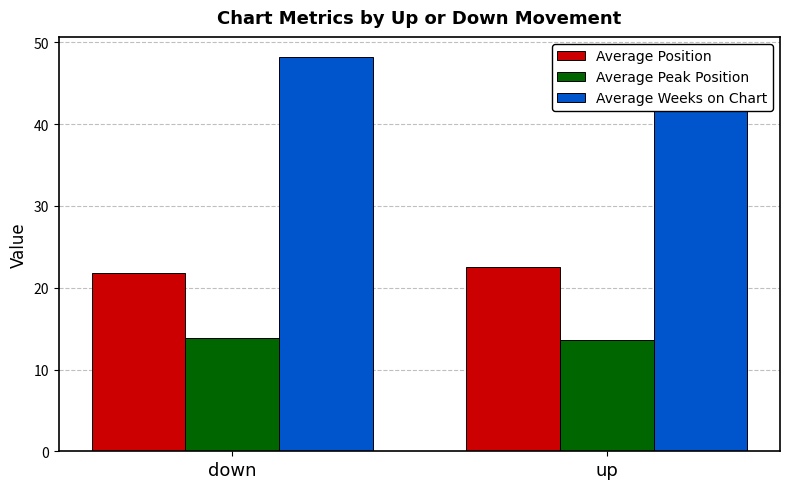

How many bars are there in total?

6